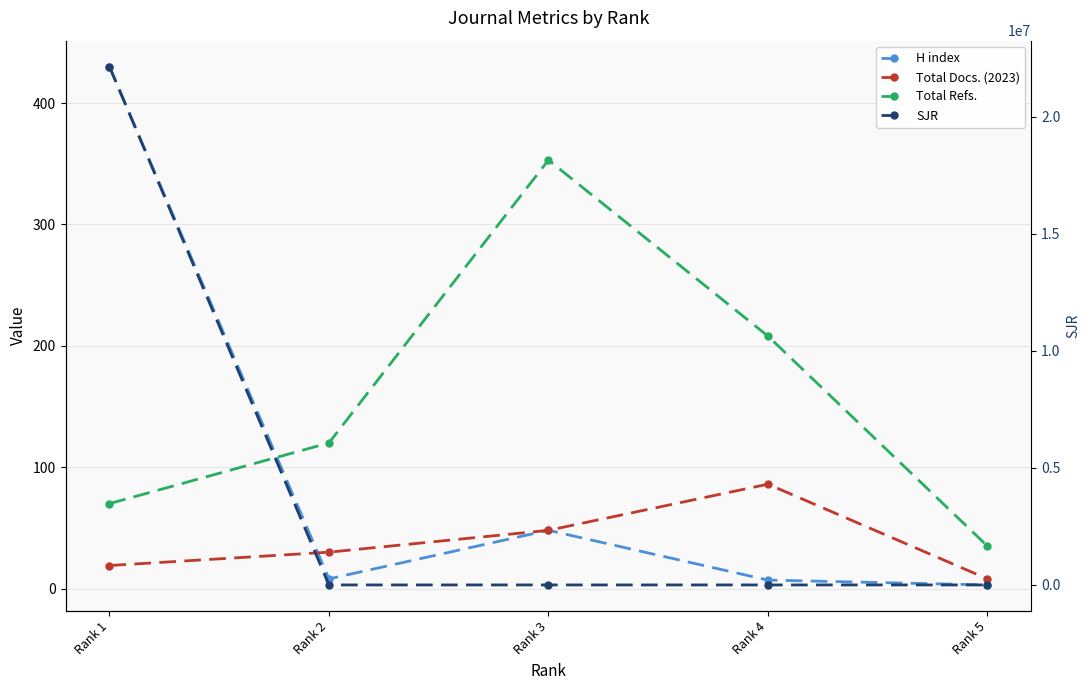

How many lines are shown in the chart?

4